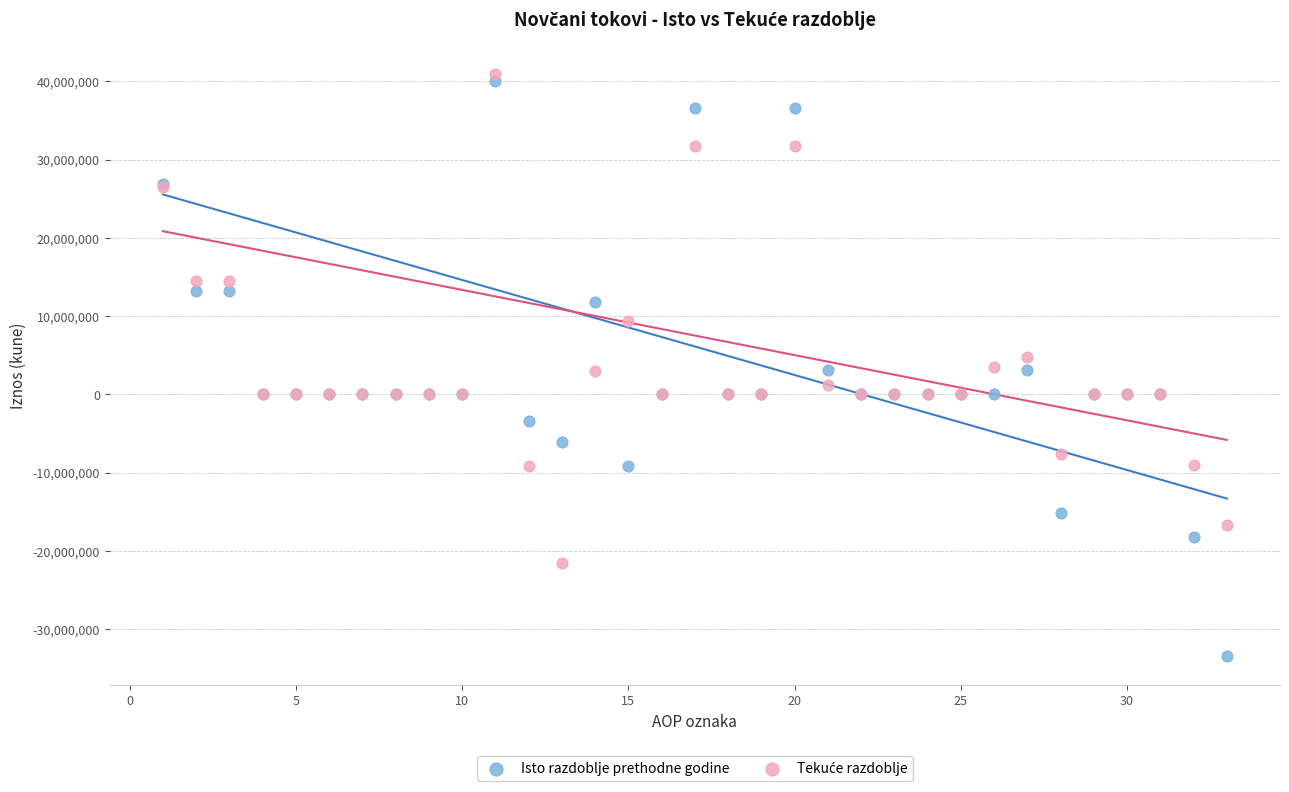

Which series reaches the minimum Y coordinate?

Isto razdoblje prethodne godine